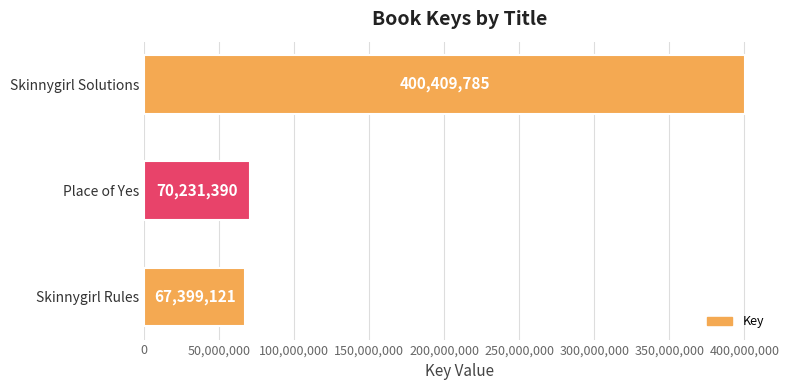

Reading bottom to top, list all the values displayed in this chart.

Skinnygirl Rules=67399121	Place of Yes=70231390	Skinnygirl Solutions=400409785